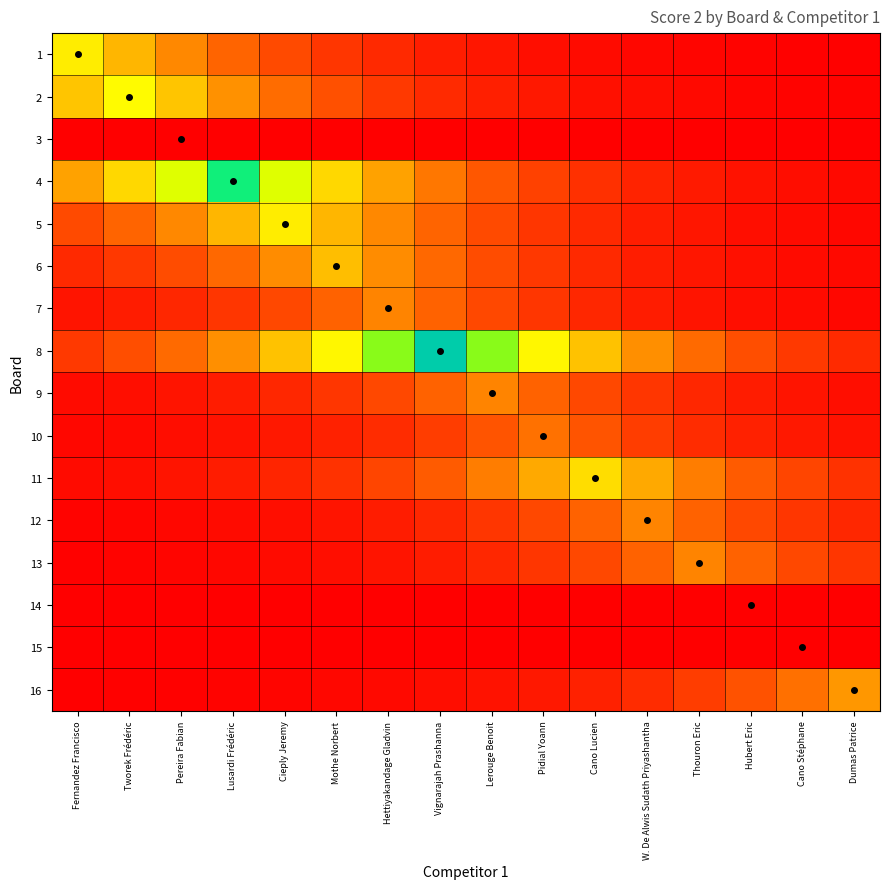

Which series has the largest total across all categories?

8